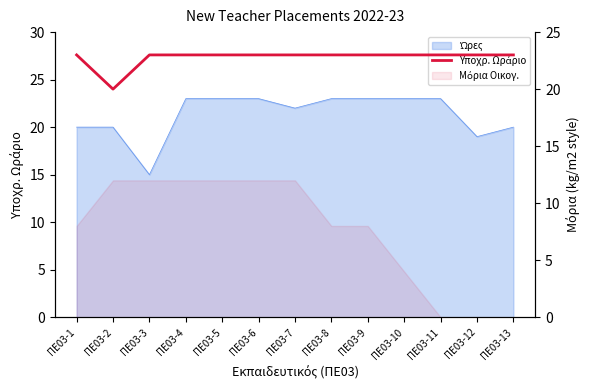

Reading left to right, what are all the values shown in this chart?

ΠΕ03-1=23	ΠΕ03-2=20	ΠΕ03-3=23	ΠΕ03-4=23	ΠΕ03-5=23	ΠΕ03-6=23	ΠΕ03-7=23	ΠΕ03-8=23	ΠΕ03-9=23	ΠΕ03-10=23	ΠΕ03-11=23	ΠΕ03-12=23	ΠΕ03-13=23